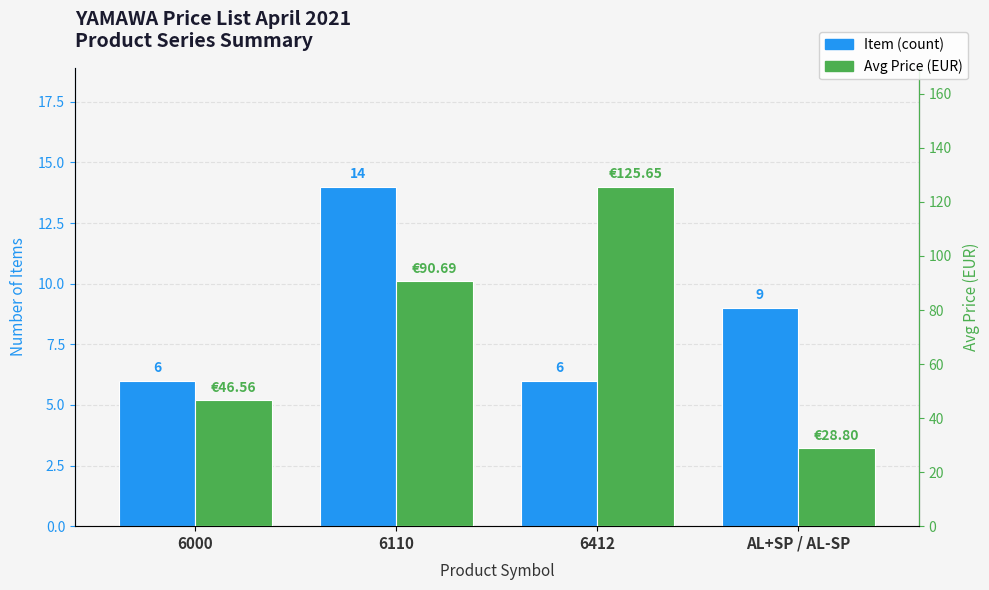

Between 6000 and AL+SP / AL-SP, which series saw the biggest shift?

Avg Price (EUR)